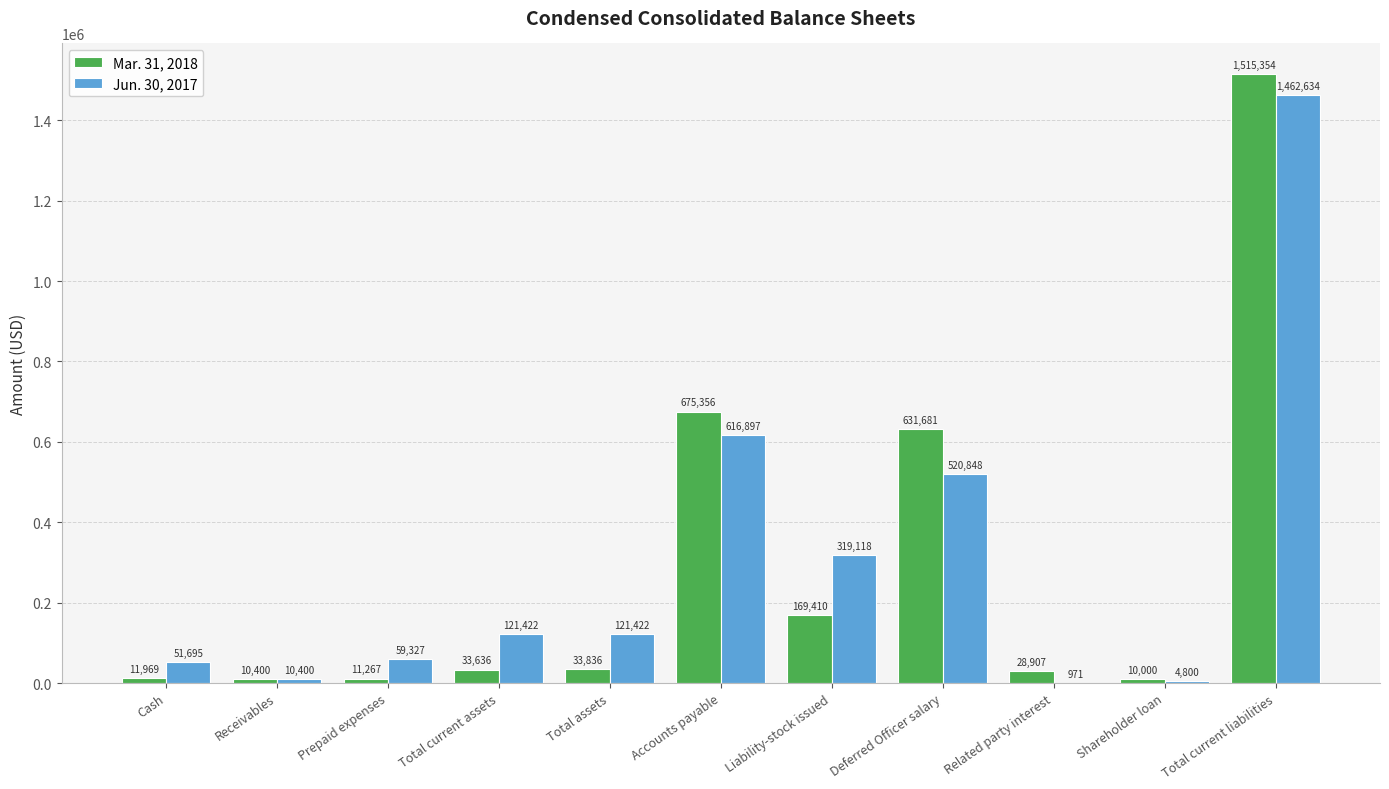

What is the total value across all series at Receivables?

20800